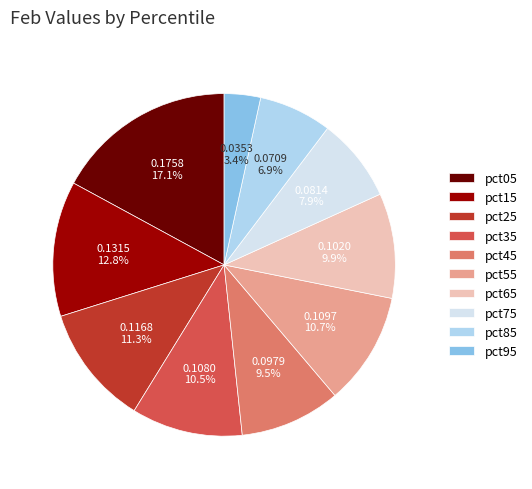

Which has a higher value, pct35 or pct25?

pct25